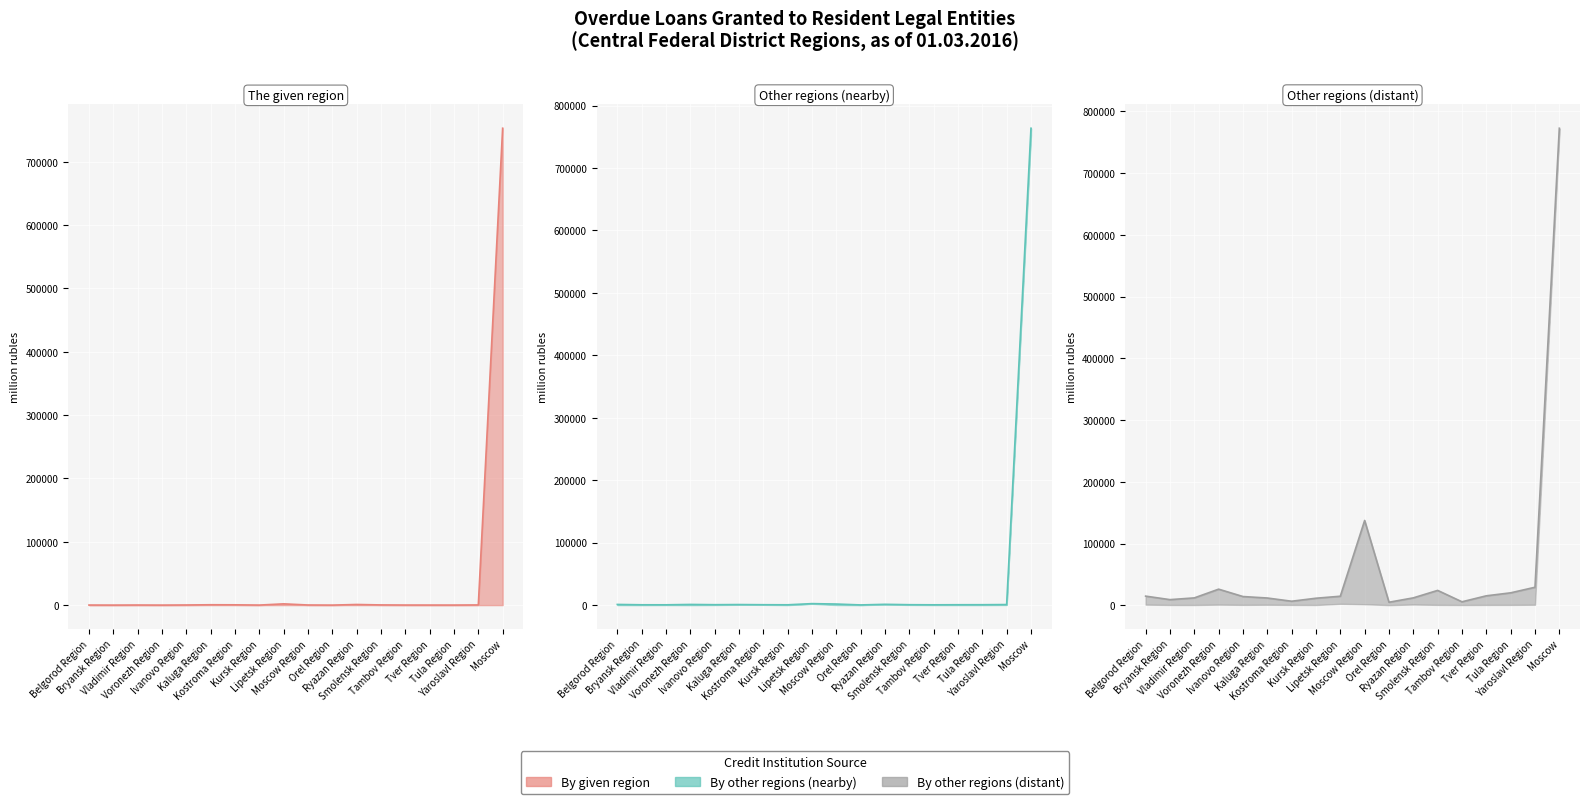

True or false: by credit institutions of the given region and by credit institutions of other regions (nearby) intersect in this chart.

False